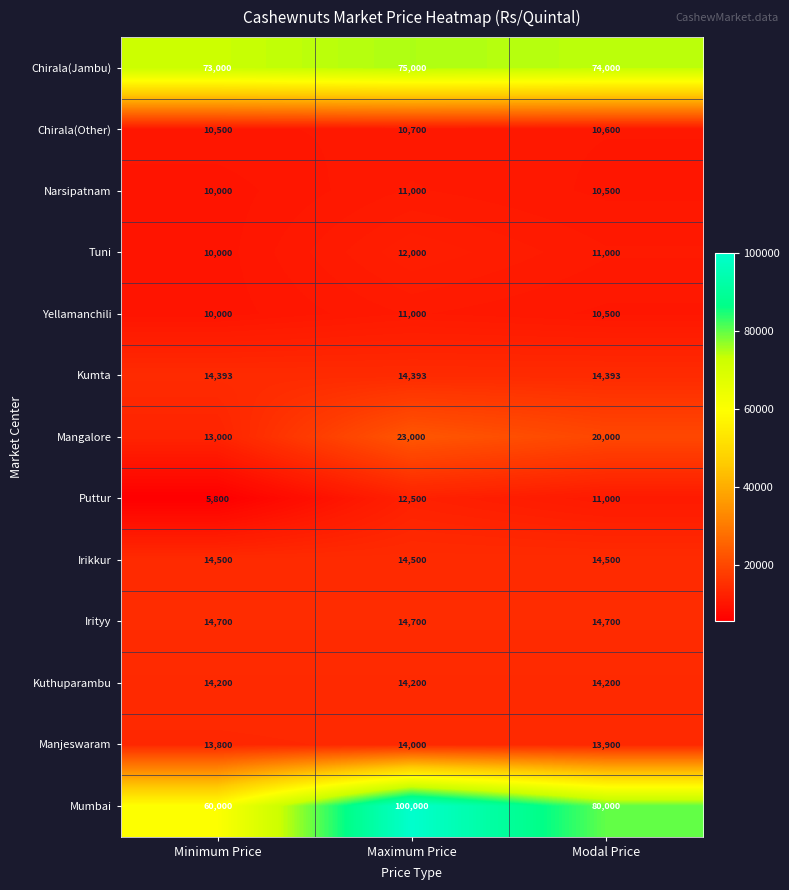

At which category does the chart reach its peak across all series?

Maximum Price